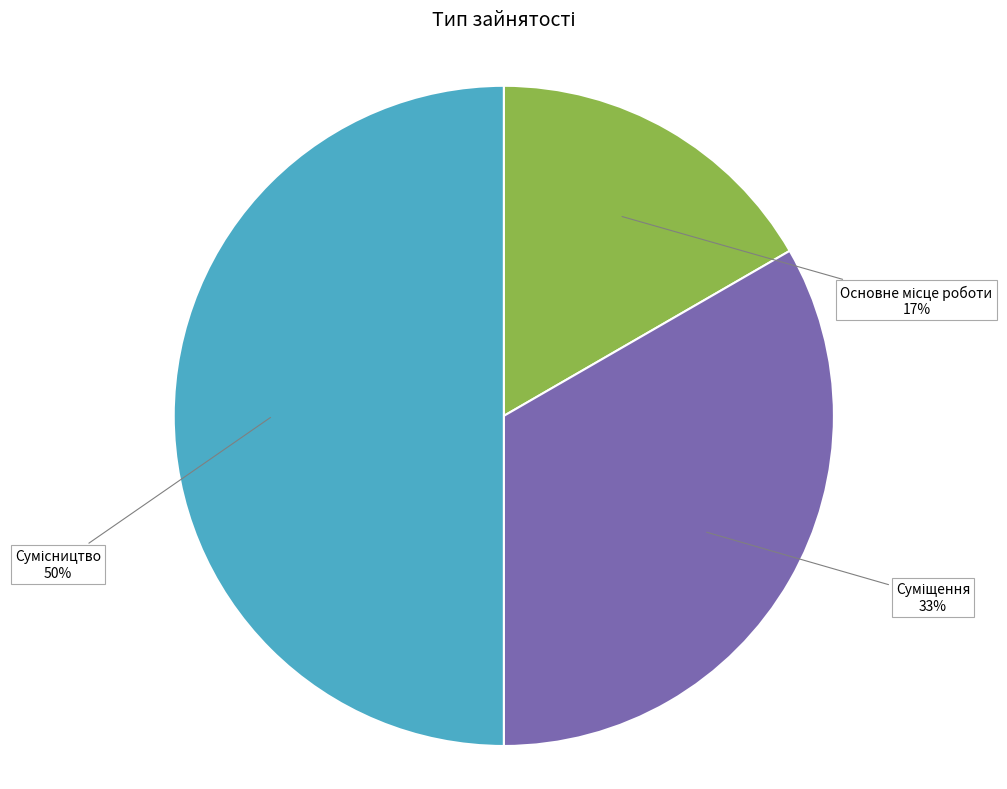

To the nearest percent, what is the average slice percentage?

33%